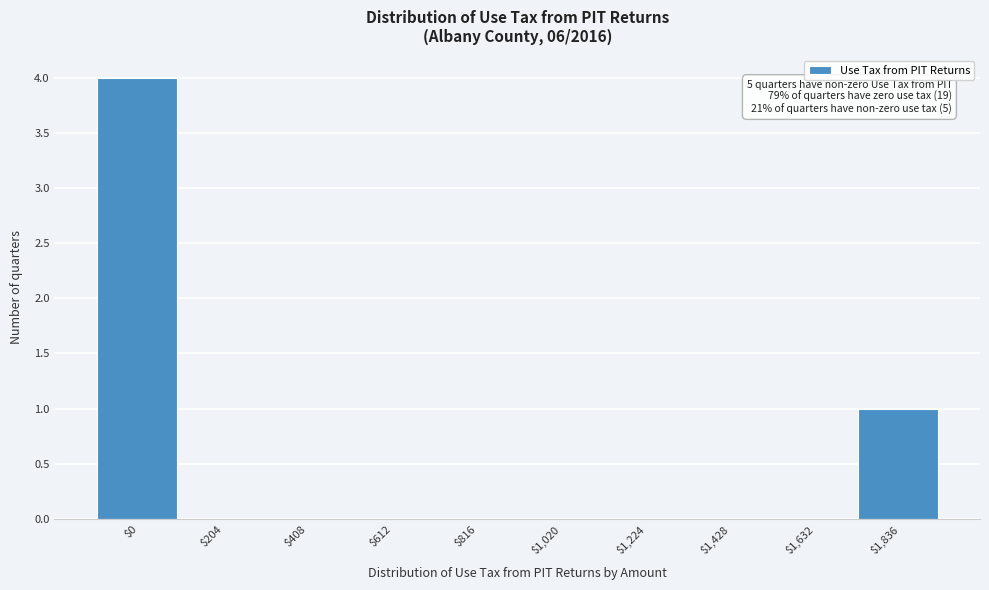

True or false: the data shows -2 at $408.

False